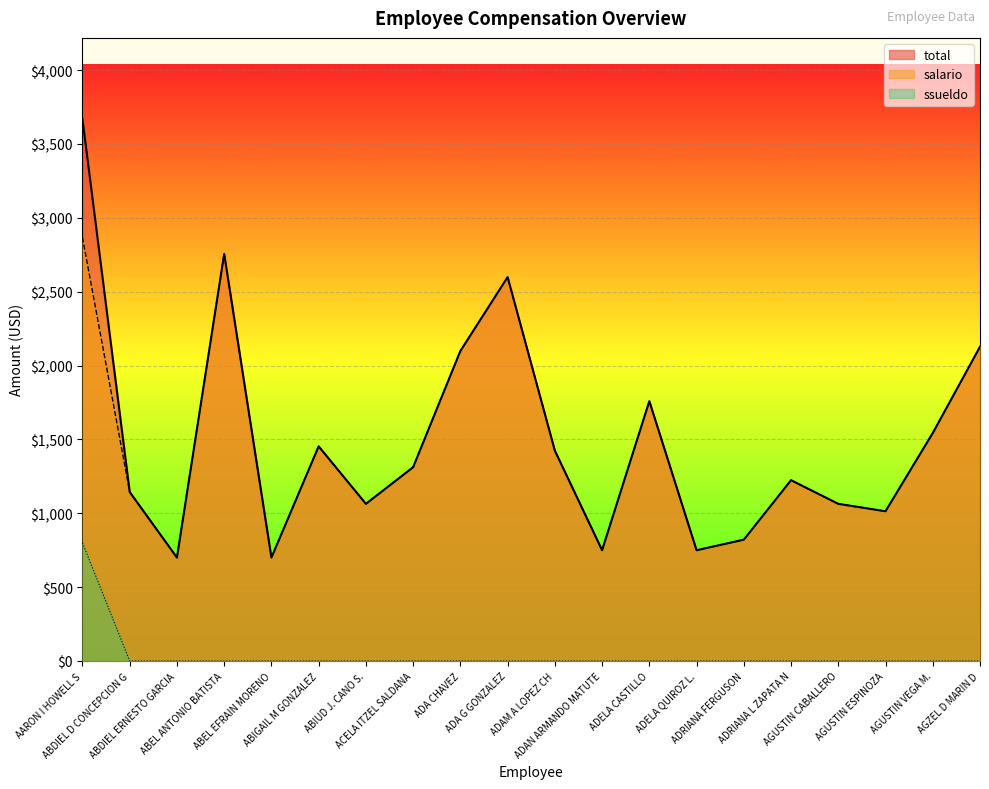

How many lines are shown in the chart?

3